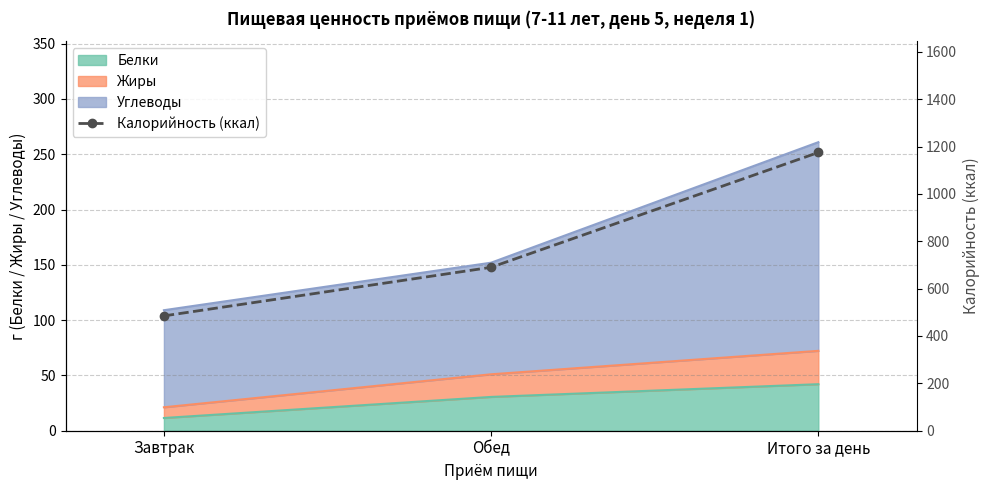

What is the label of the 2nd point from the left?

Обед